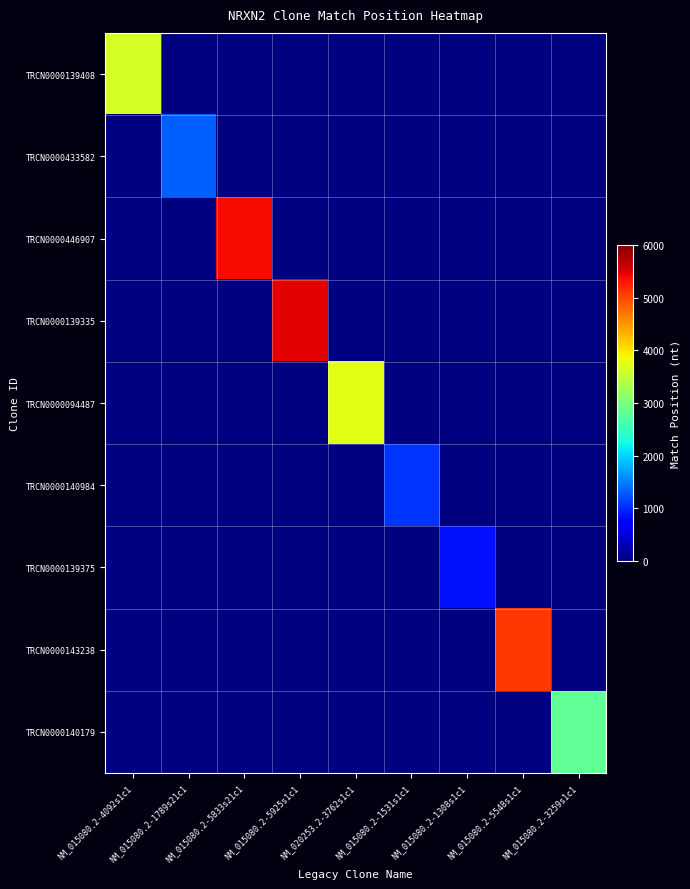

List the labels in order of TRCN0000139408 value, largest first.

NM_015080.2-4092s1c1, NM_015080.2-1789s21c1, NM_015080.2-5833s21c1, NM_015080.2-5925s1c1, NM_020253.2-3762s1c1, NM_015080.2-1531s1c1, NM_015080.2-1308s1c1, NM_015080.2-5548s1c1, NM_015080.2-3259s1c1